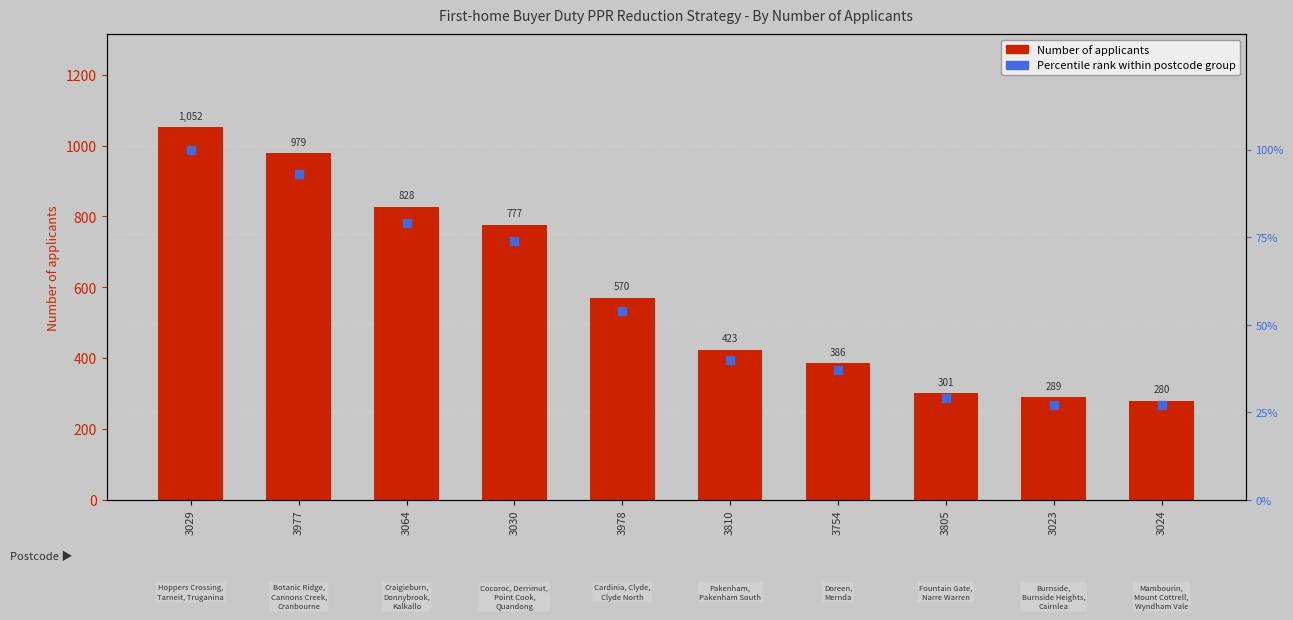

Which series contains the lowest Y value?

Percentile rank